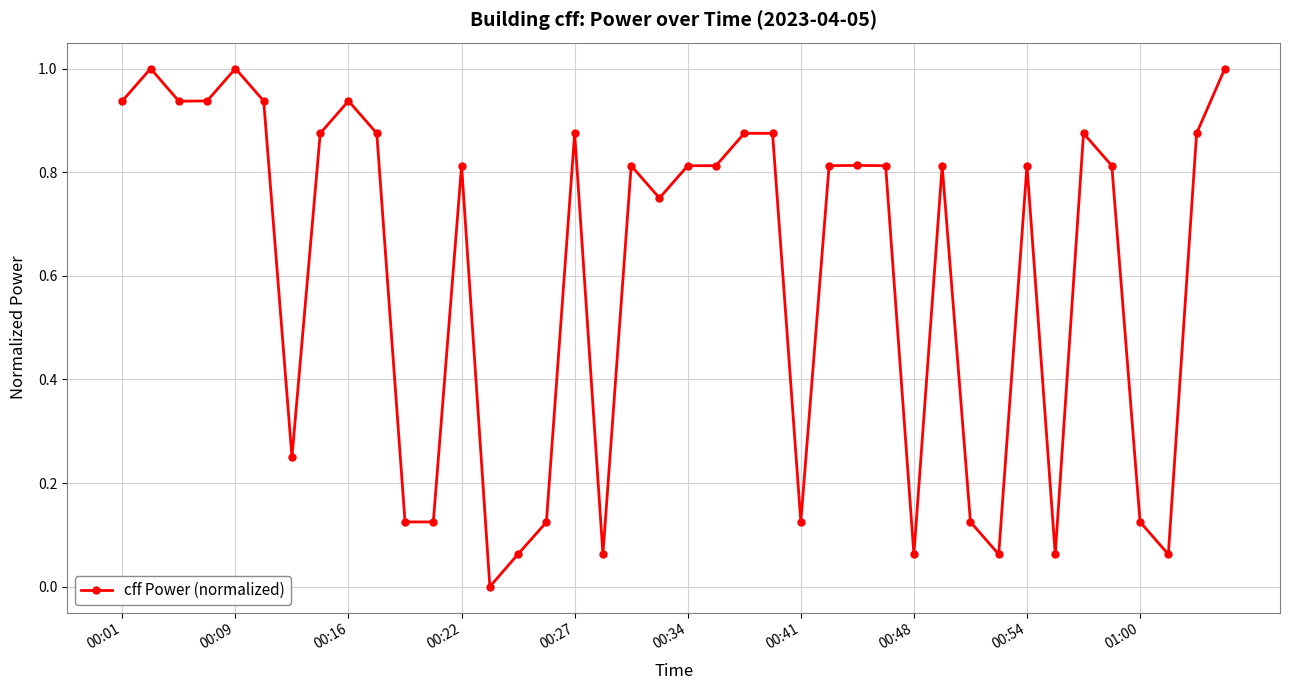

What is the sum of all values?

24.1